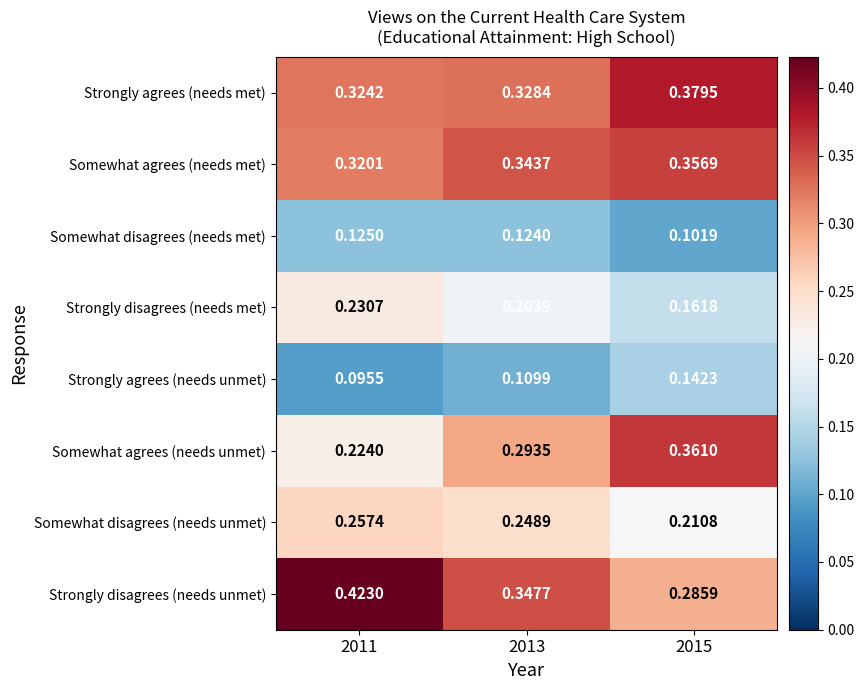

Which series changed the most between 2013 and 2015?

Somewhat agrees (needs unmet)